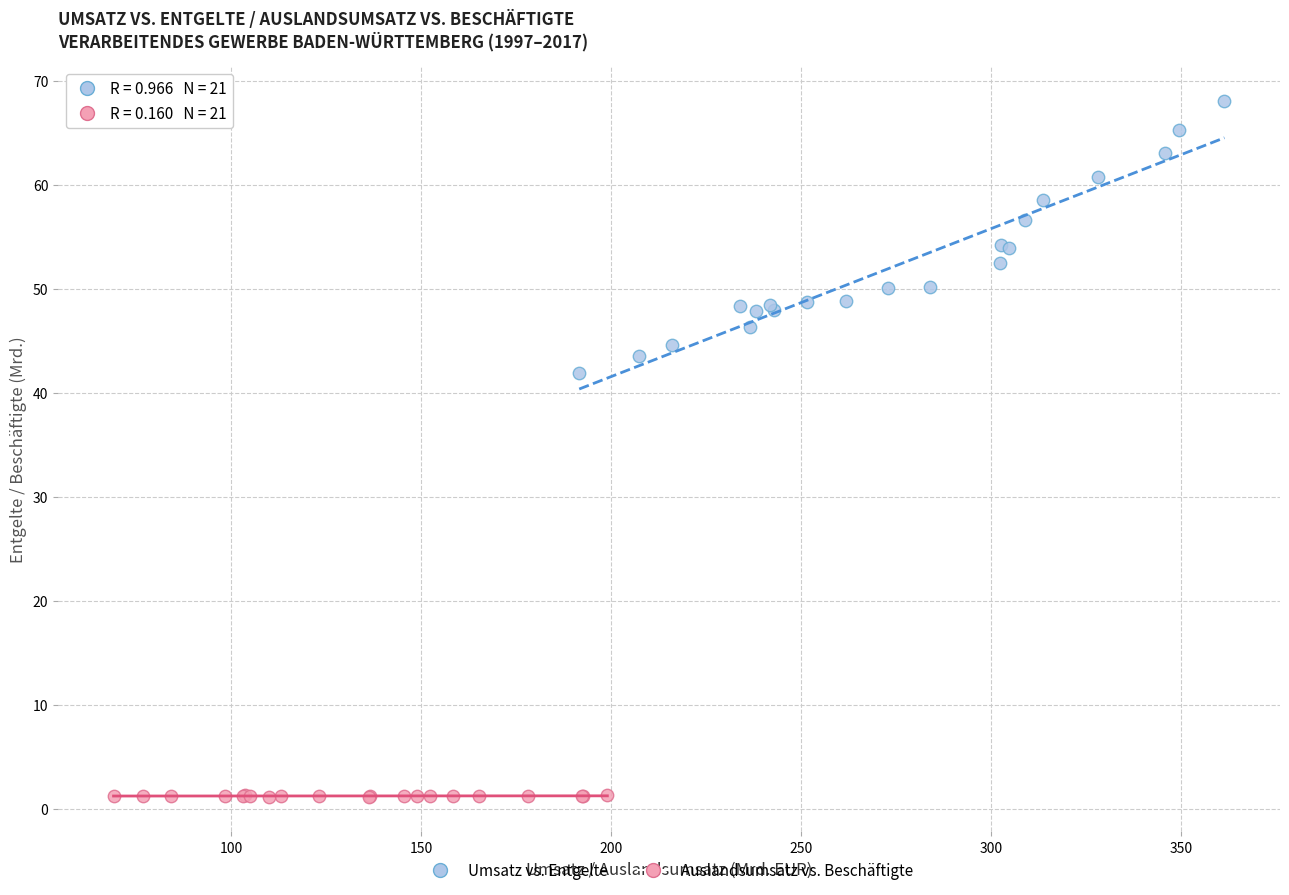

Which series has the widest spread of Y values?

Umsatz vs. Entgelte